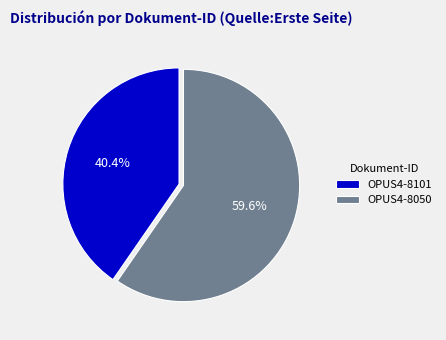

To the nearest percent, what is the difference between the largest and smallest slice percentages?

19%